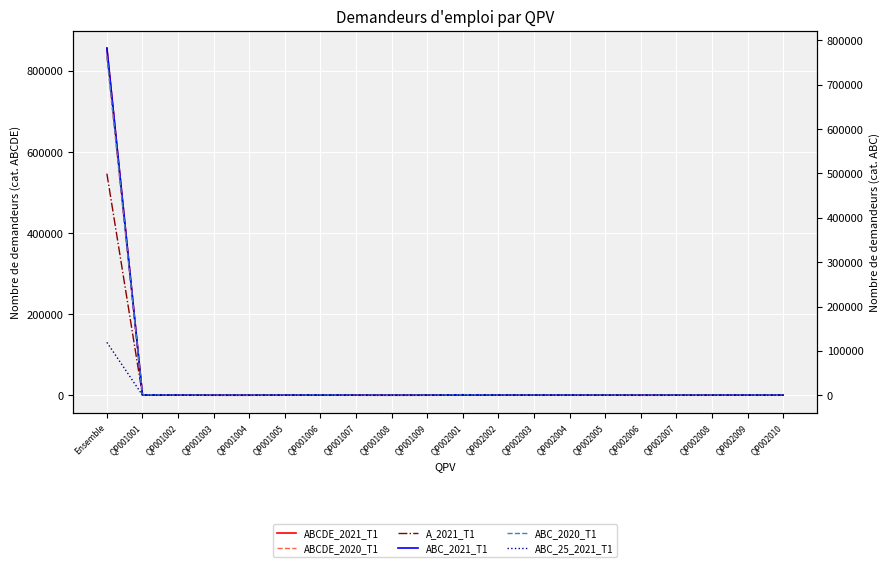

Reading right to left, extract all data points from this chart.

ABCDE_2021_T1: 367	414	225	239	177	285	390	344	474	1131	182	151	197	770	327	166	157	388	1128	856200
ABCDE_2020_T1: 364	386	236	225	165	292	385	364	470	1166	168	152	201	829	298	156	155	388	1141	834700
A_2021_T1: 253	275	146	146	122	202	262	217	313	762	90	82	80	336	193	112	109	218	594	546600
ABC_2021_T1: 325	364	202	206	151	248	356	302	431	1040	161	134	175	688	293	155	146	324	979	782300
ABC_2020_T1: 323	350	207	204	141	265	351	334	433	1051	151	140	184	747	268	150	140	339	982	765300
ABC_25_2021_T1: 50	62	32	40	34	42	61	57	87	160	29	24	19	108	40	20	18	36	161	119200